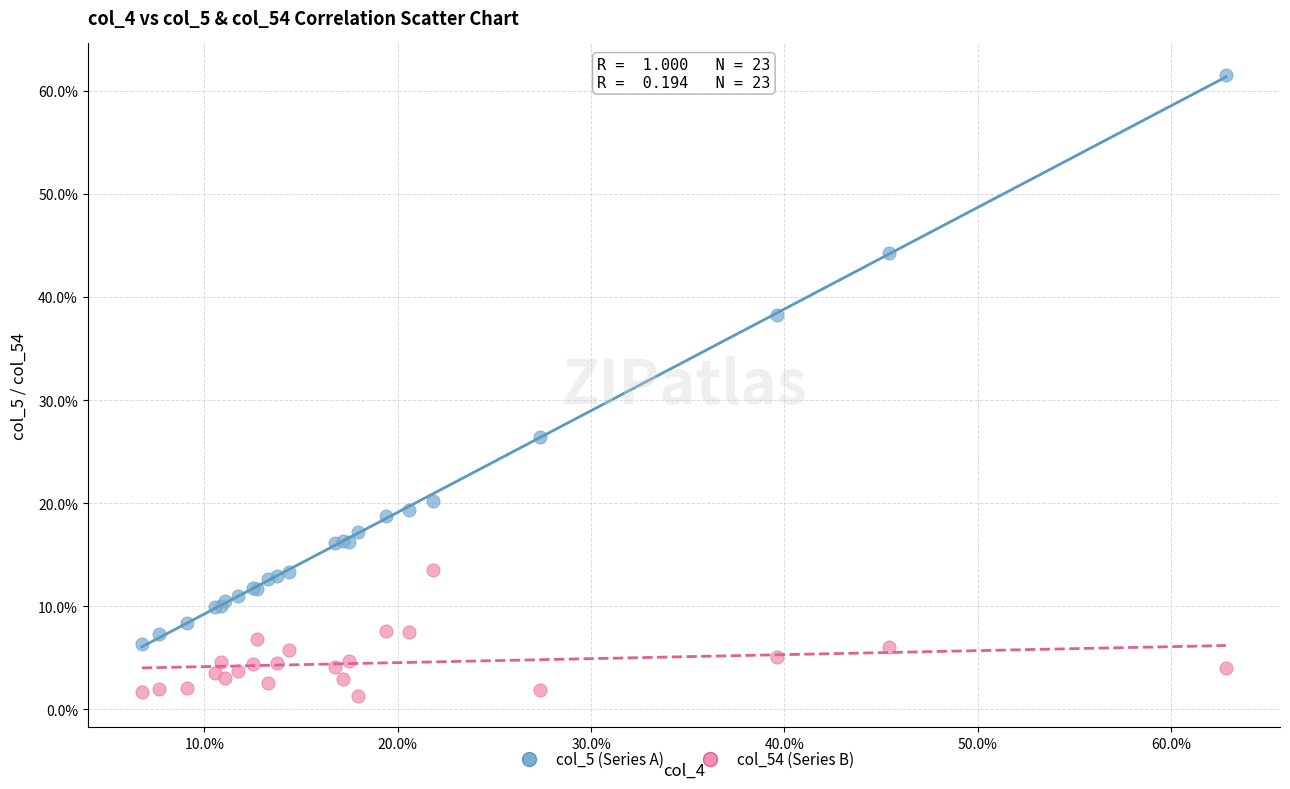

What are all the series names shown in the legend?

col_5 (Series A), col_54 (Series B)